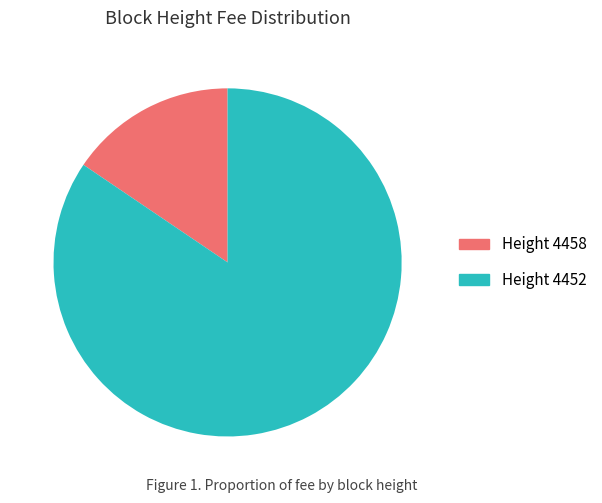

Which slice is the smallest?

Height 4458